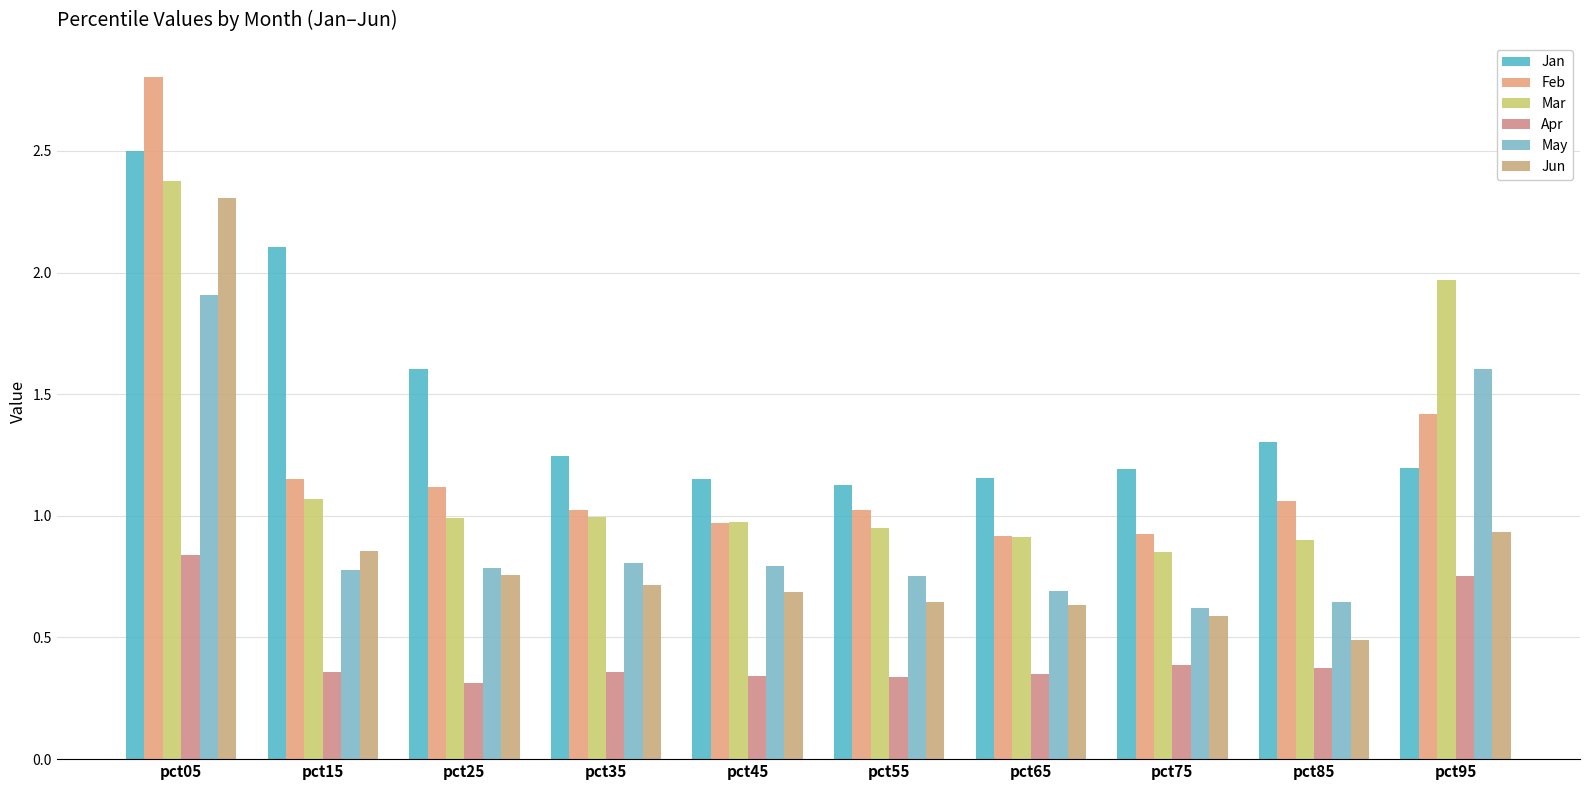

The Mar series shows 1.0 at pct25. True or false?

True